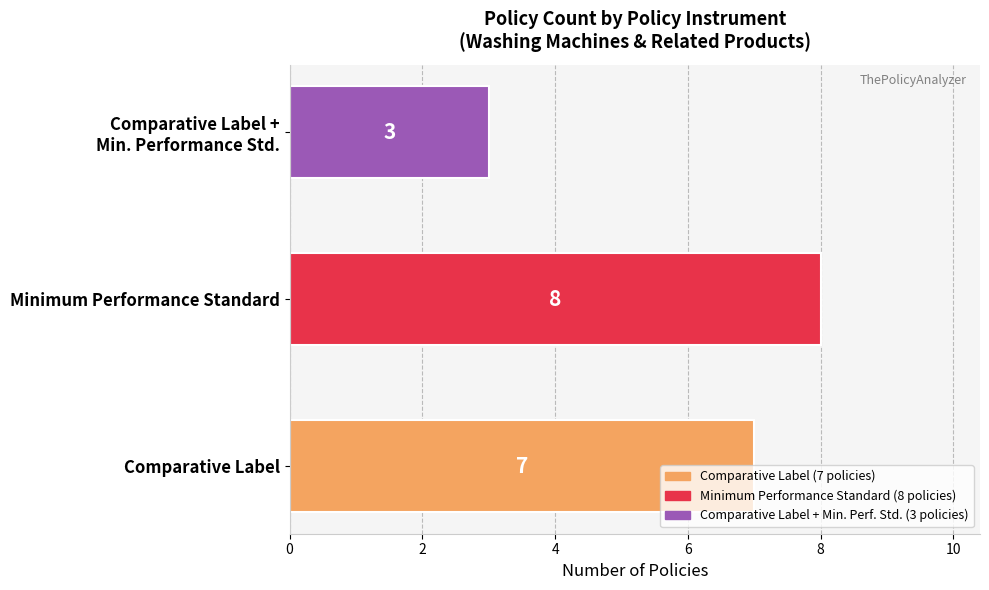

Which label corresponds to the smallest value in the chart?

Comparative Label +
Min. Performance Std.